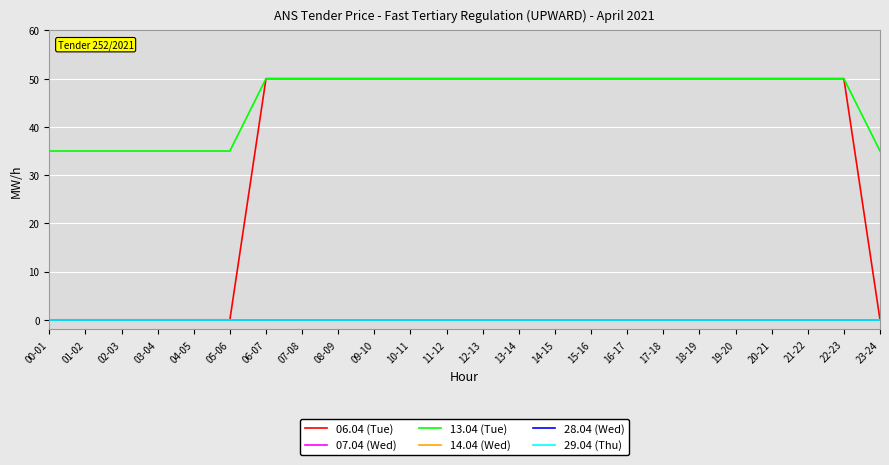

At which label is 13.04 (Tue) closest to 42?

00-01